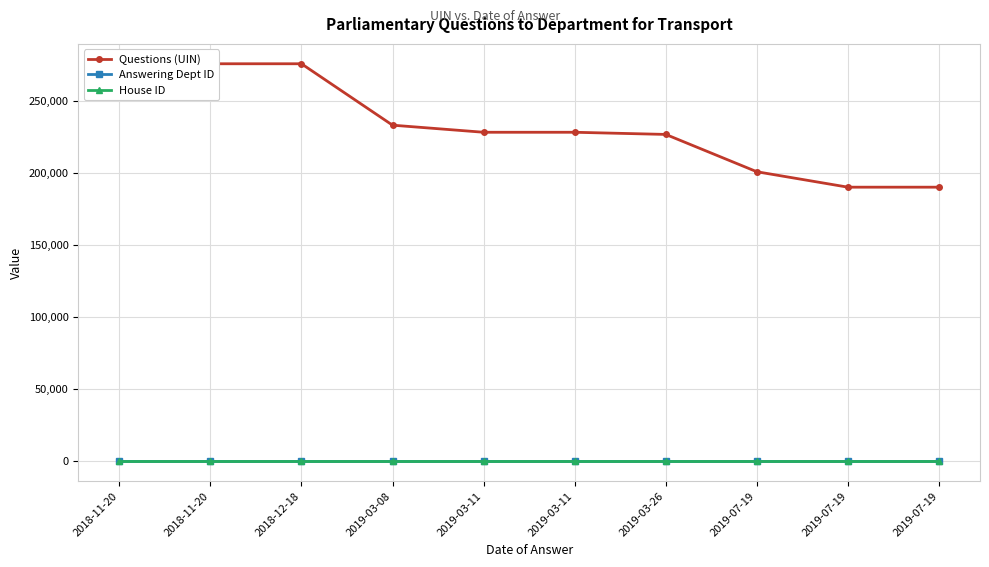

Read the Questions (UIN) value at 2019-07-19.

201165